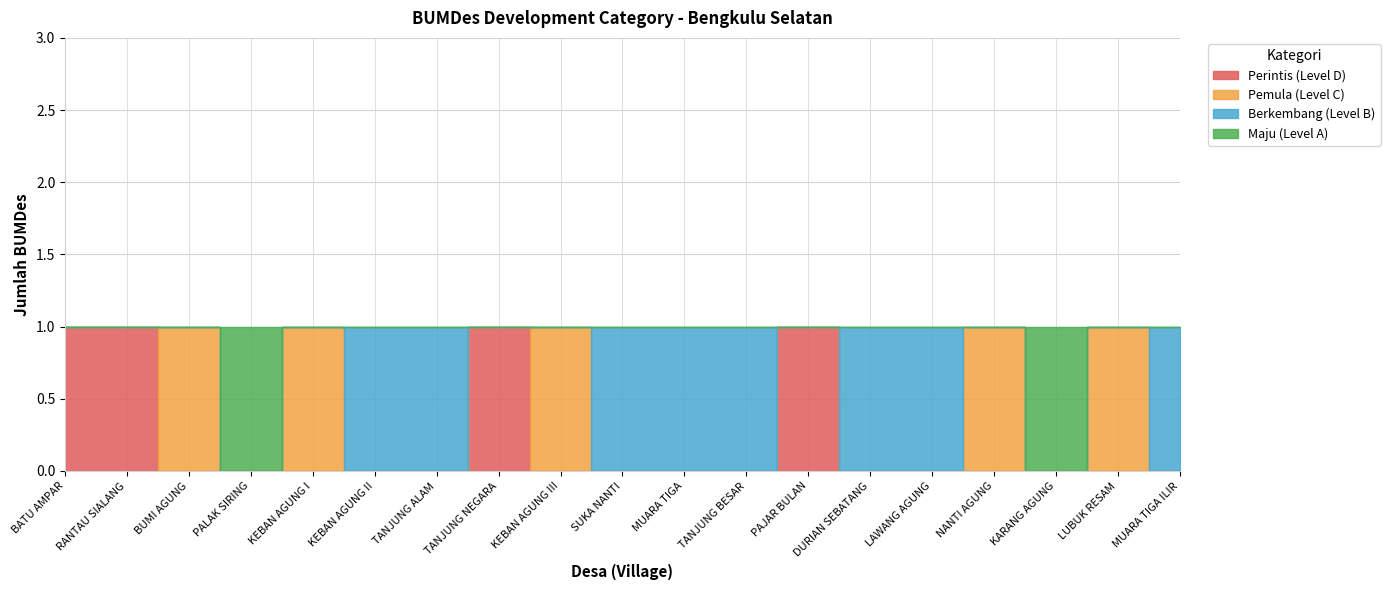

What is the sum of the Pemula (Level C) values at KEBAN AGUNG I and NANTI AGUNG?

2